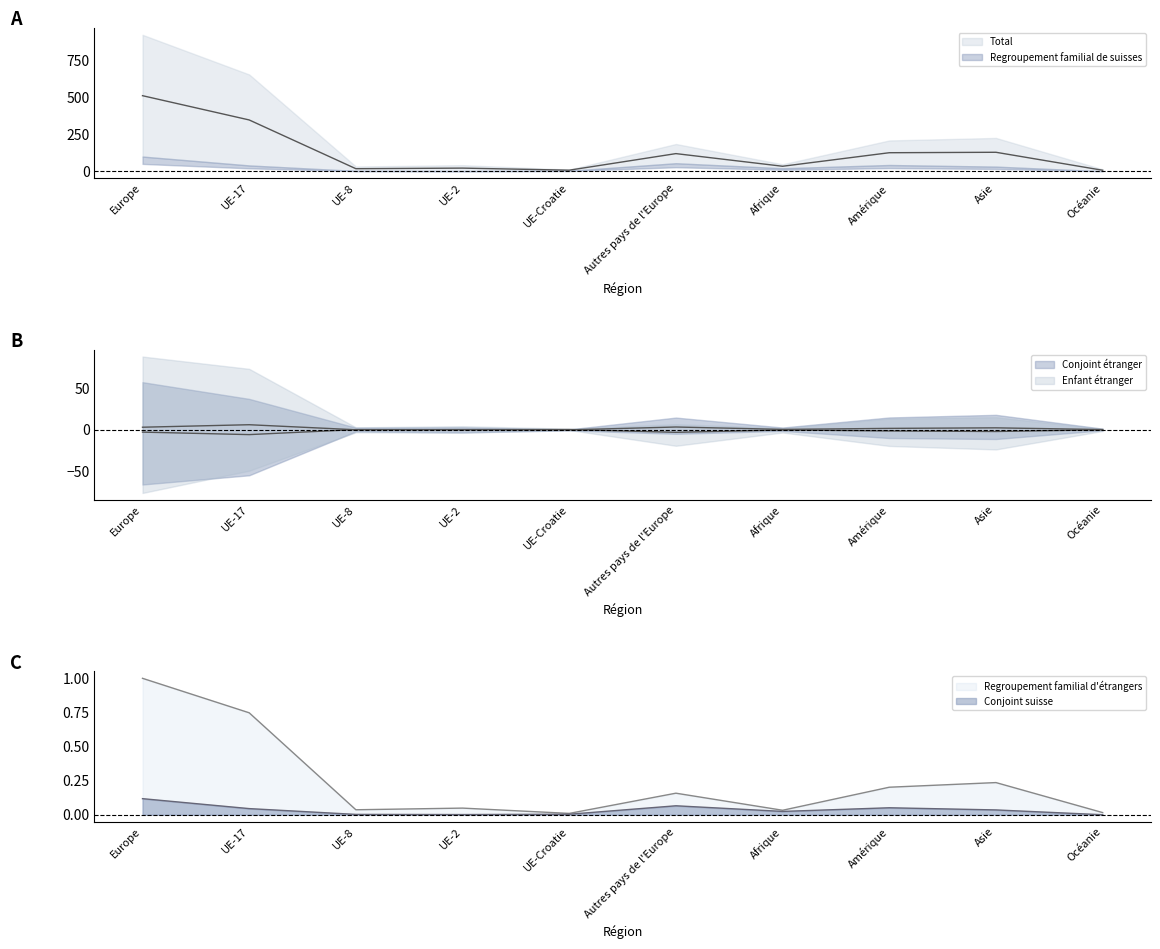

Which series has the largest total across all categories?

Total